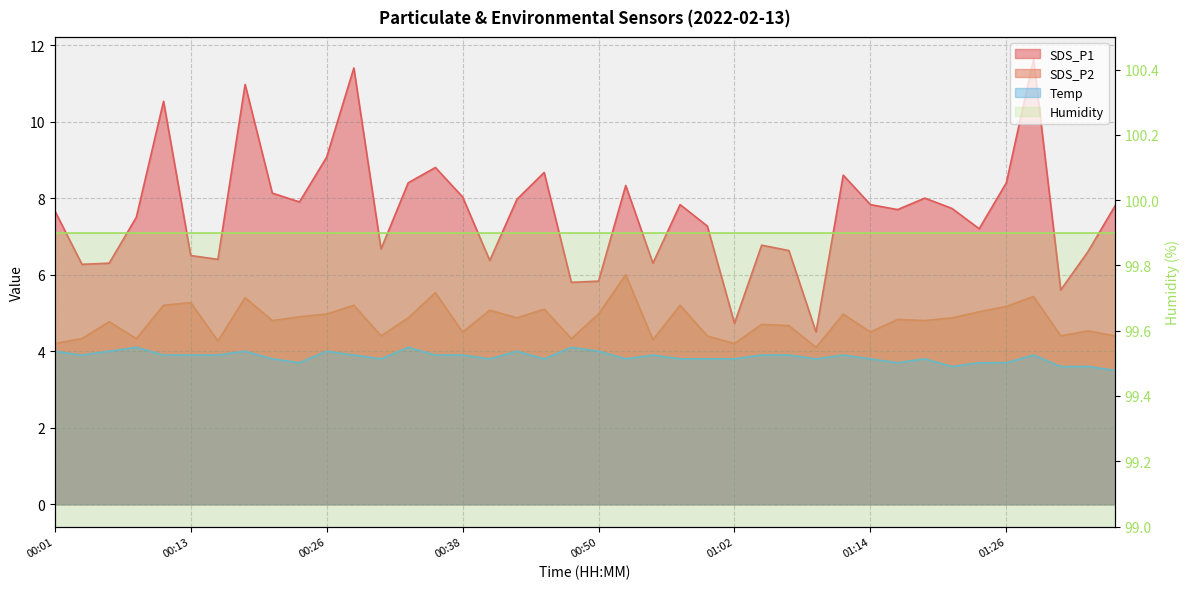

What is the value of the SDS_P2 point at the 7th from the left?

4.3